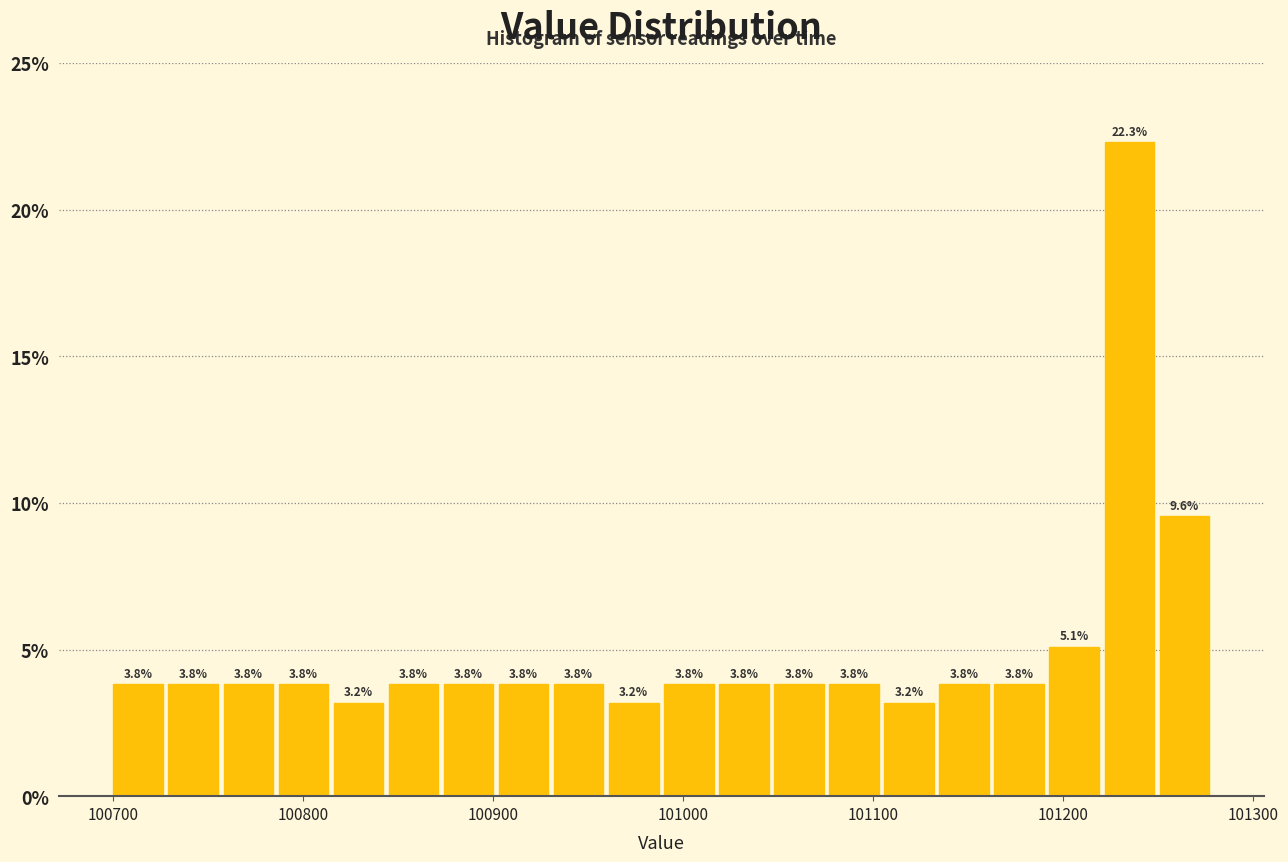

Read against the x-axis, roughly where is the centre of the tallest bar?

101240